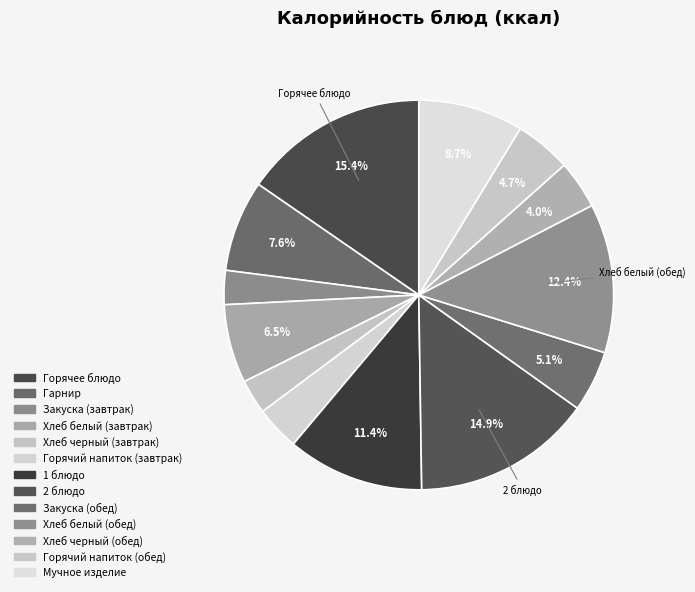

The Хлеб белый (обед) slice represents 12% of the pie. True or false?

True